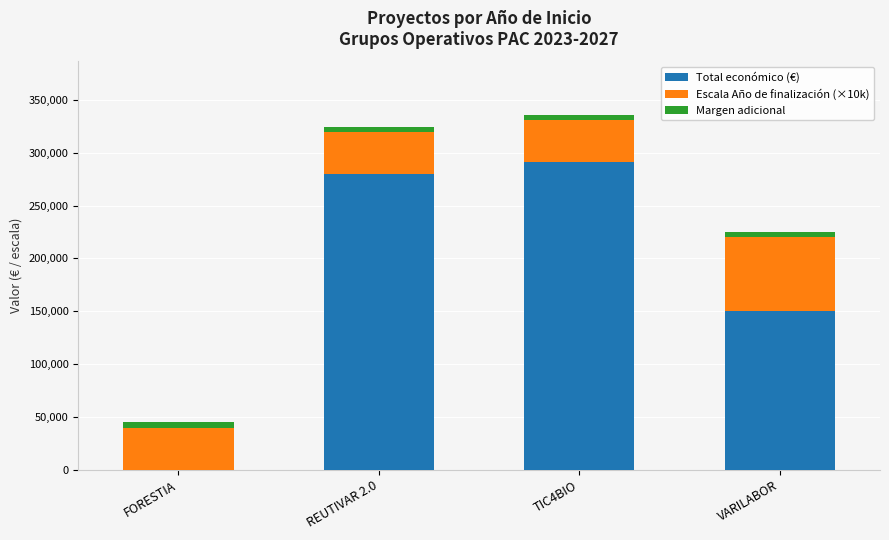

Does the chart contain stacked bars?

Yes